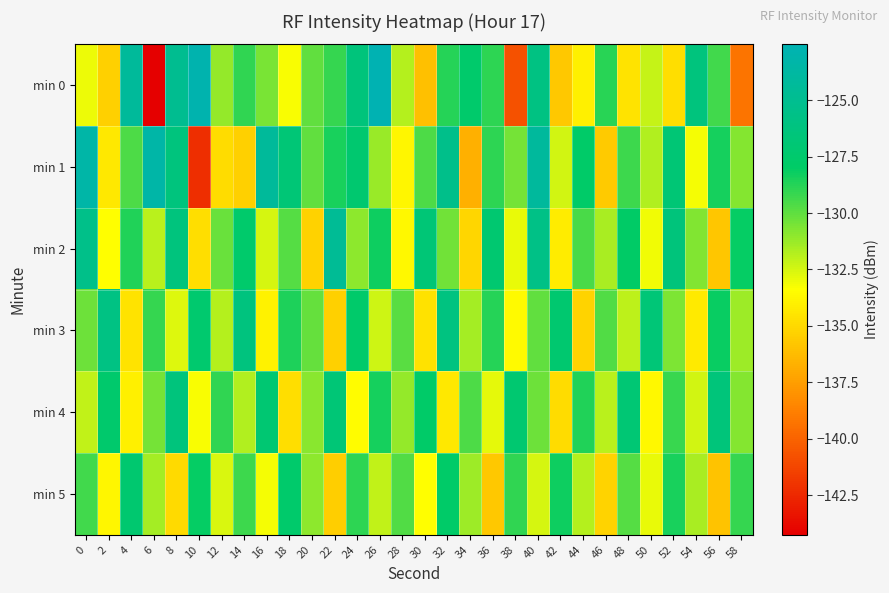

What is the difference between the highest and lowest values at 34?

9.1